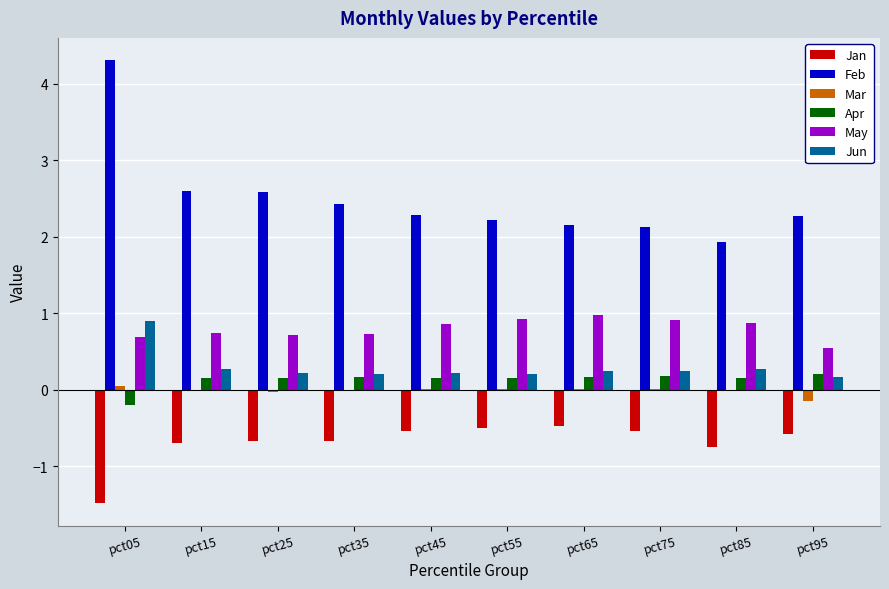

What is the maximum value shown in the chart?

4.3